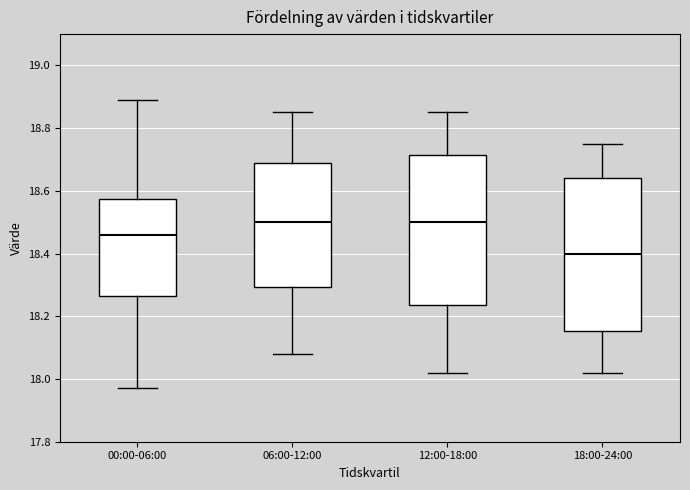

Where is the lower edge of the box for 00:00-06:00 on the y-axis? The values are not printed on the chart, so give them approximately, as read against the axis.

18.26